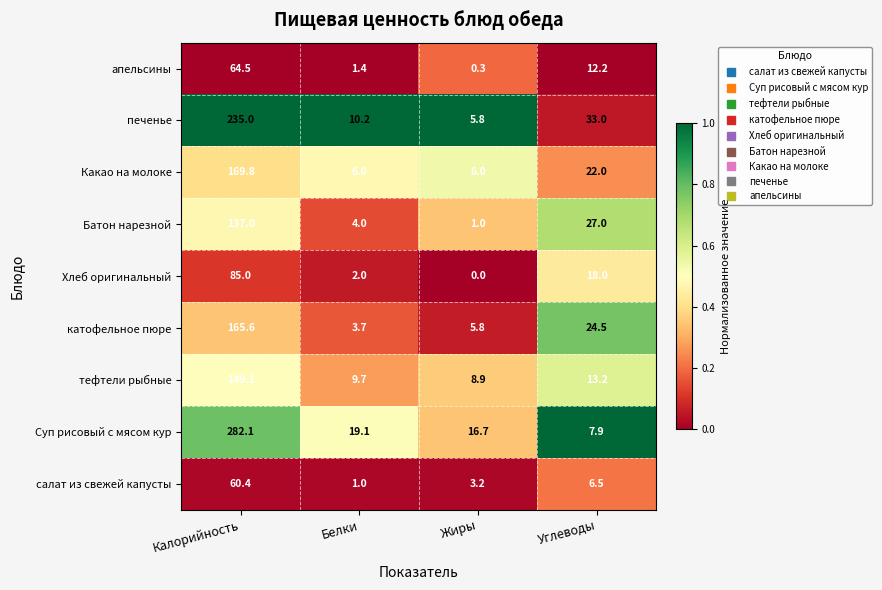

Between Жиры and Углеводы, which series saw the biggest shift?

печенье